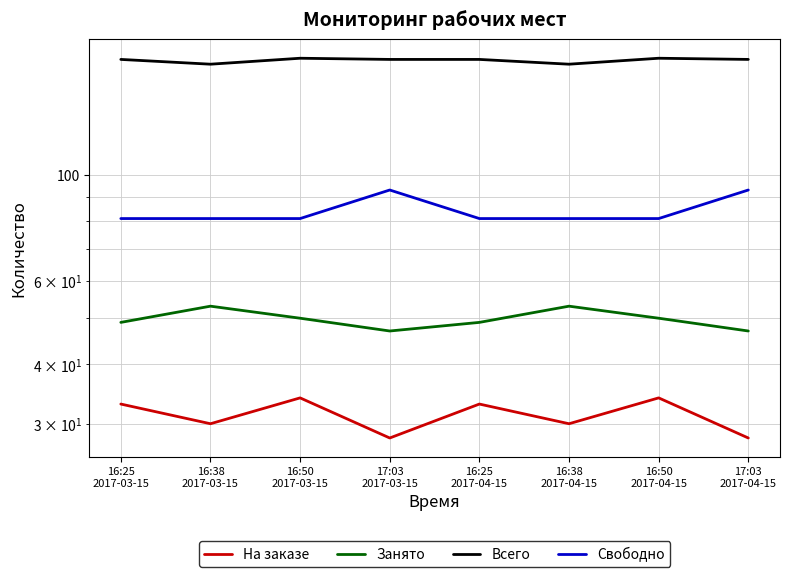

Which series changed the most between 16:25
2017-03-15 and 17:03
2017-03-15?

Свободно